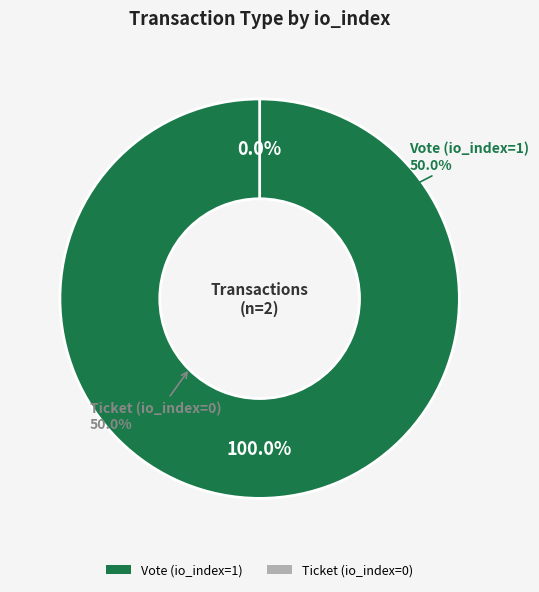

To the nearest percent, what is the difference between the largest and smallest slice percentages?

100%